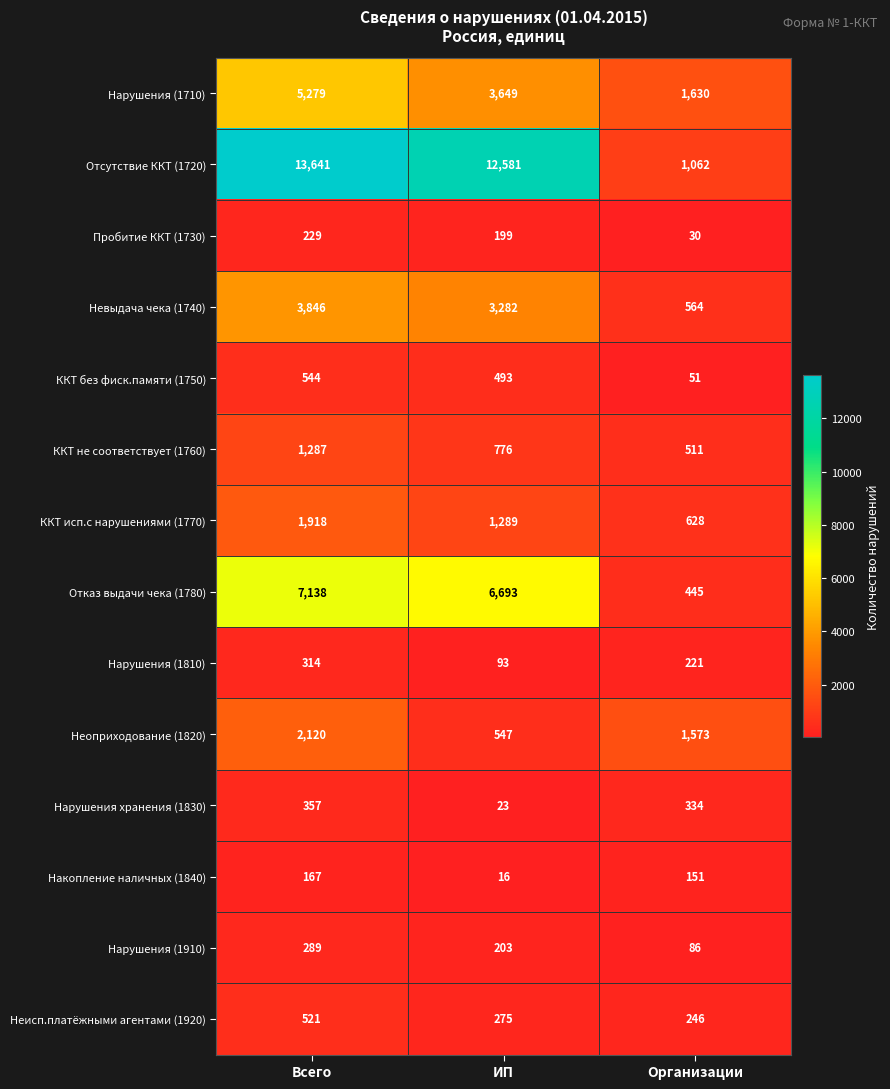

What is the difference between the highest and lowest values at Организации?

1600